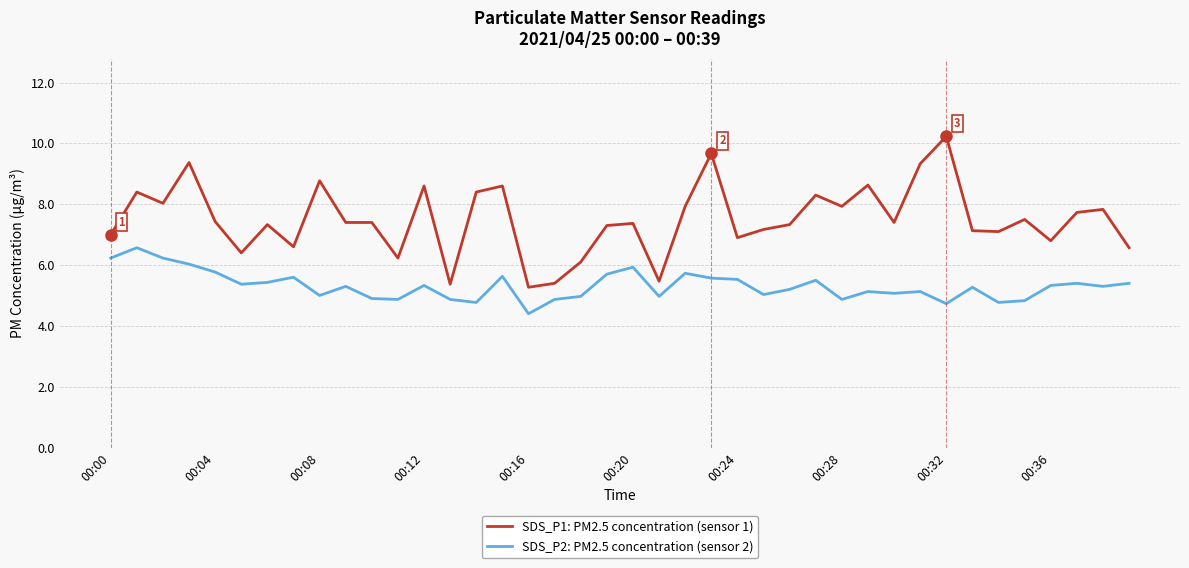

Which series has the widest spread of values?

SDS_P1: PM2.5 concentration (sensor 1)